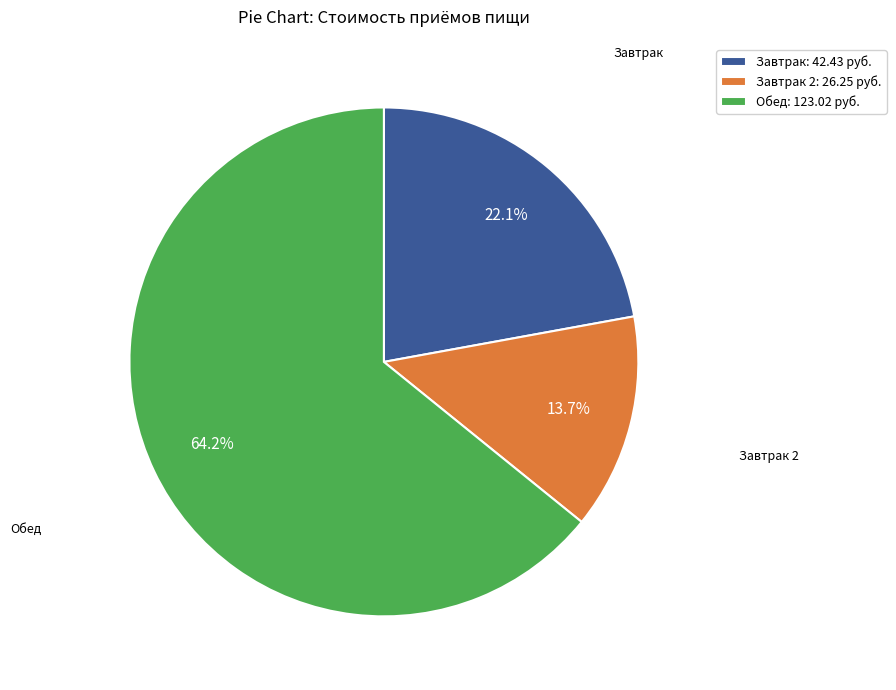

How many segments does this pie chart have?

3